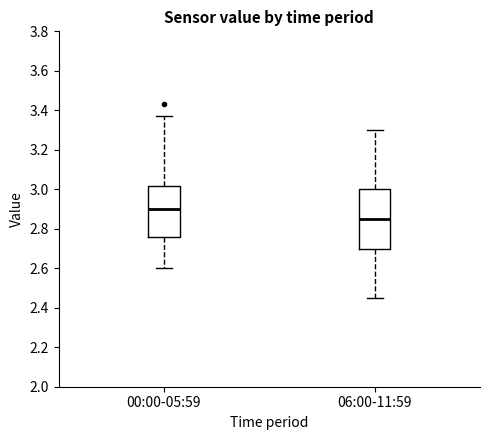

Reading left to right, transcribe this box plot: for each box, give where its median line is, the range the box spans, and where its two whiskers end, as read against the y-axis. The values are not printed on the chart, so give them approximately, as read against the axis.

00:00-05:59: median 2.90, box 2.76 to 3.02, whiskers 2.60 to 3.38
06:00-11:59: median 2.86, box 2.70 to 3.00, whiskers 2.46 to 3.30